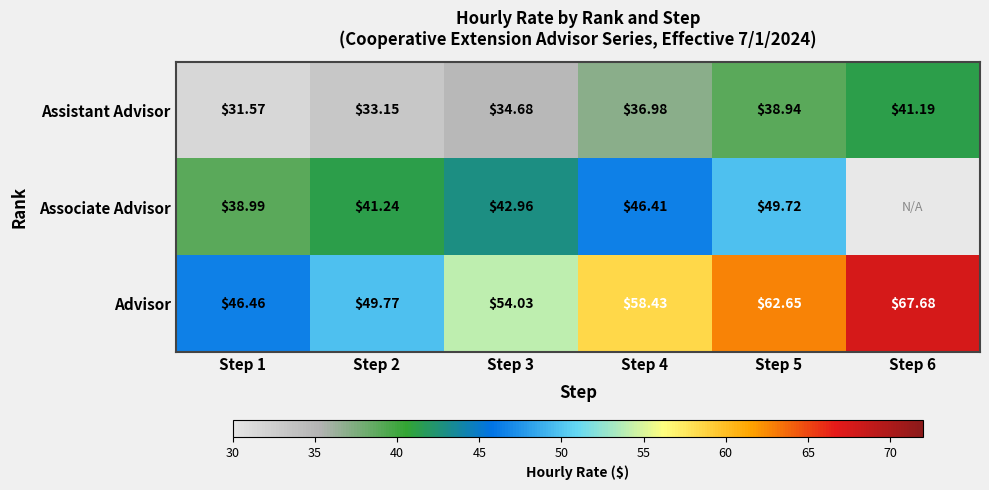

Read the Assistant Advisor value at Step 3.

34.7